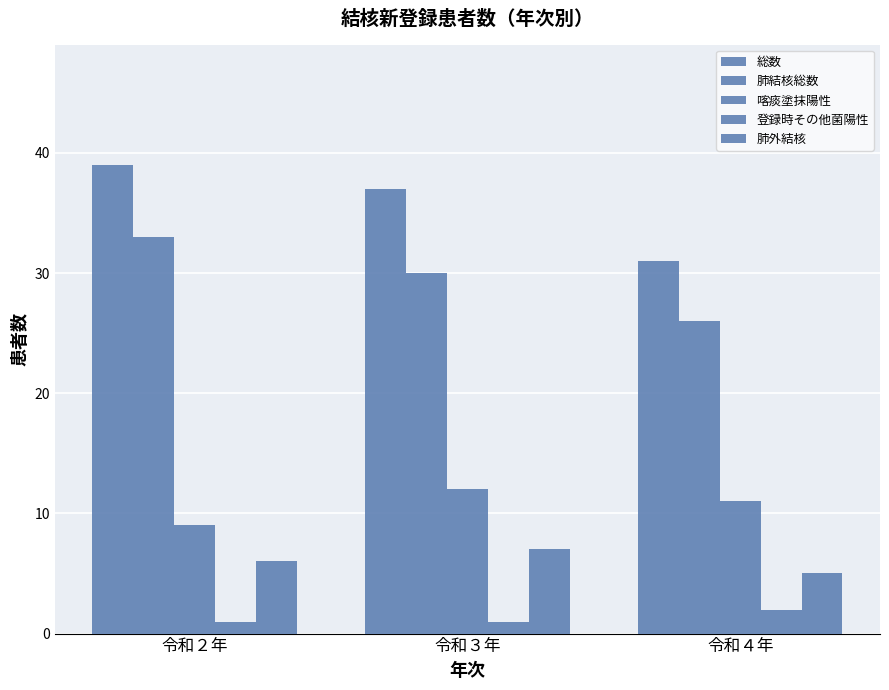

How many series are shown in this chart?

5